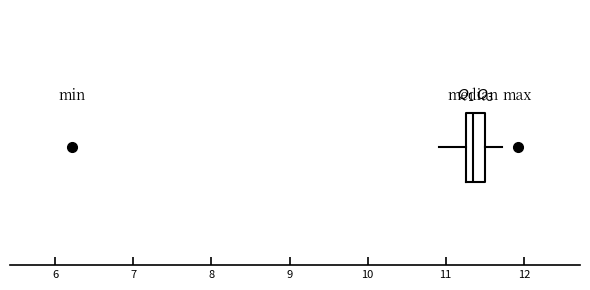

Where does the left whisker of the box end on the x-axis? The values are not printed on the chart, so give them approximately, as read against the axis.

10.9